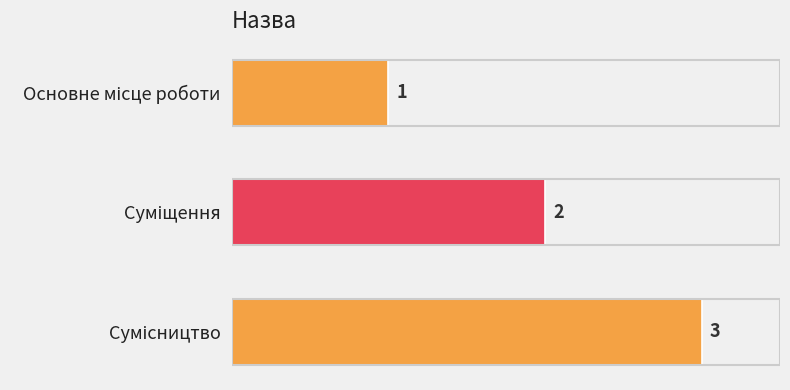

What is the sum of all values?

6